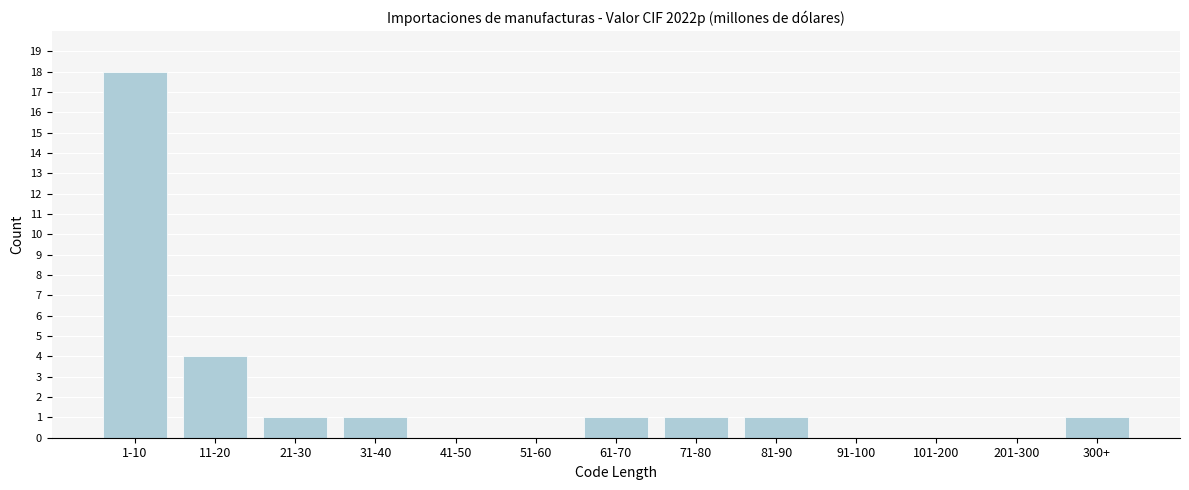

Reading left to right, list all the values displayed in this chart.

1-10=18	11-20=4	21-30=1	31-40=1	41-50=0	51-60=0	61-70=1	71-80=1	81-90=1	91-100=0	101-200=0	201-300=0	300+=1